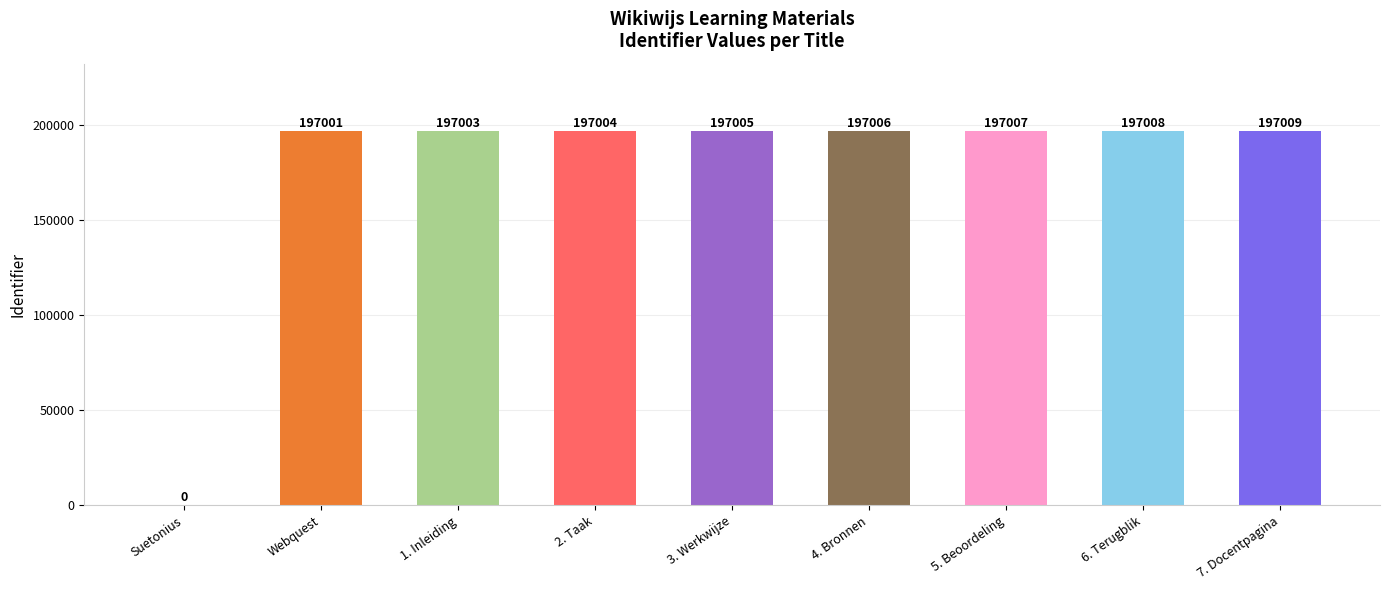

What is the sum of the values at Suetonius and 2. Taak?

197004